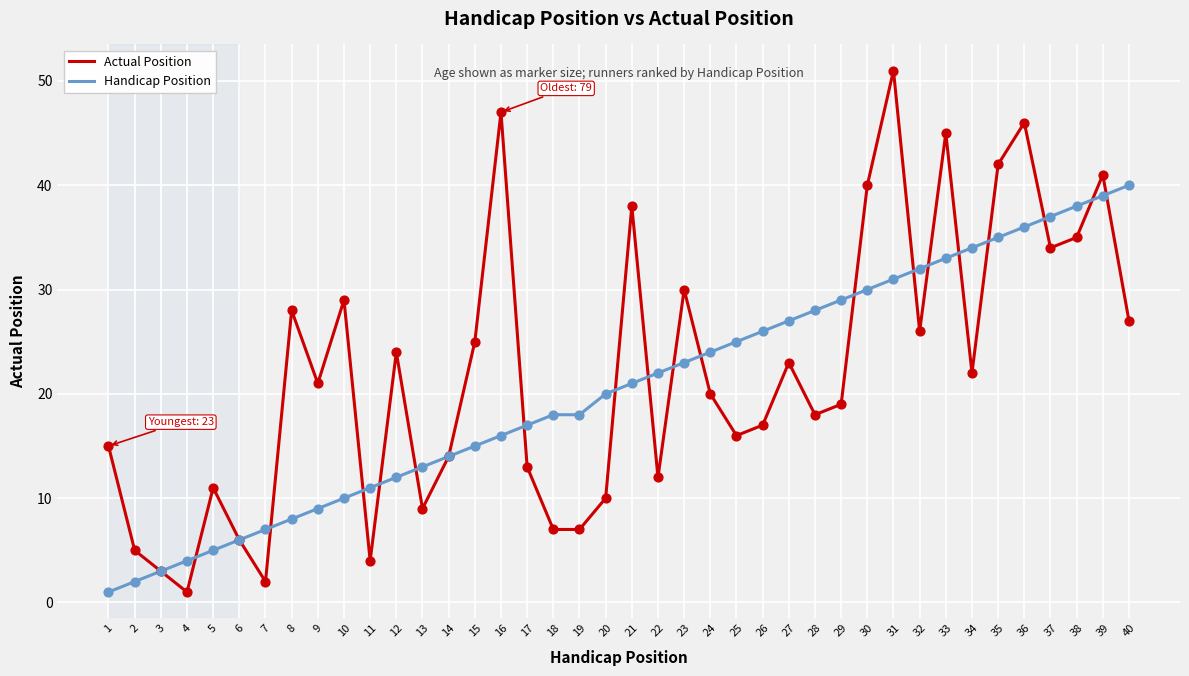

Which series has the largest total across all categories?

Actual Position